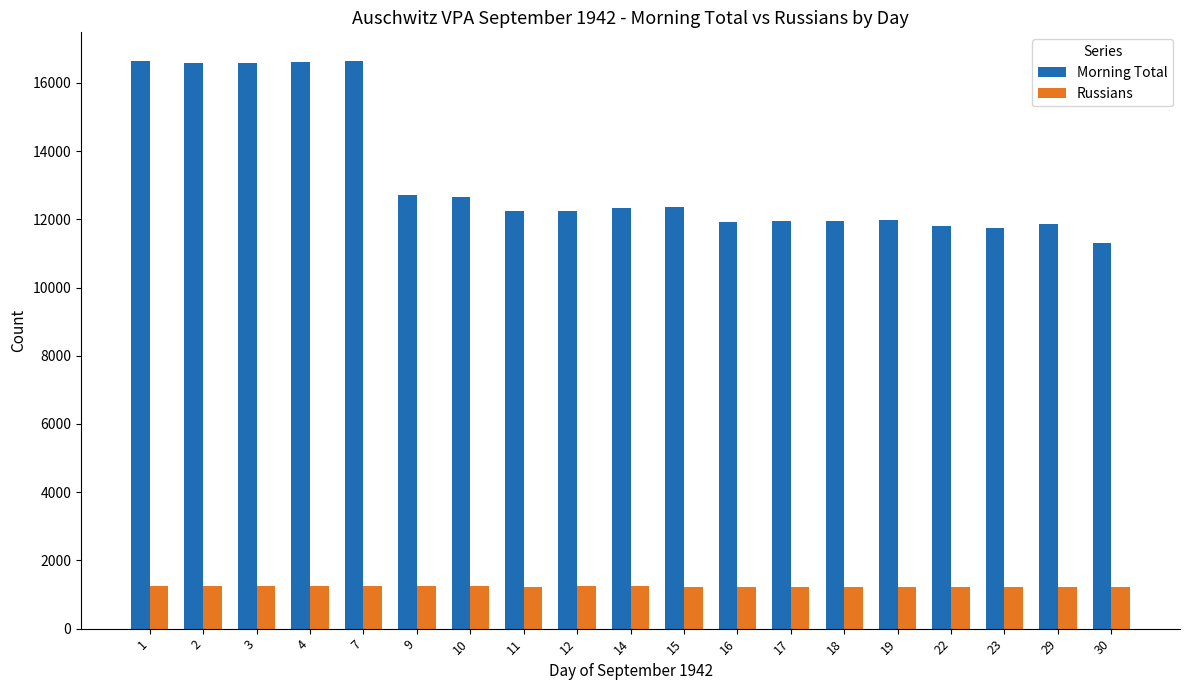

What is the minimum value shown in the chart?

1218